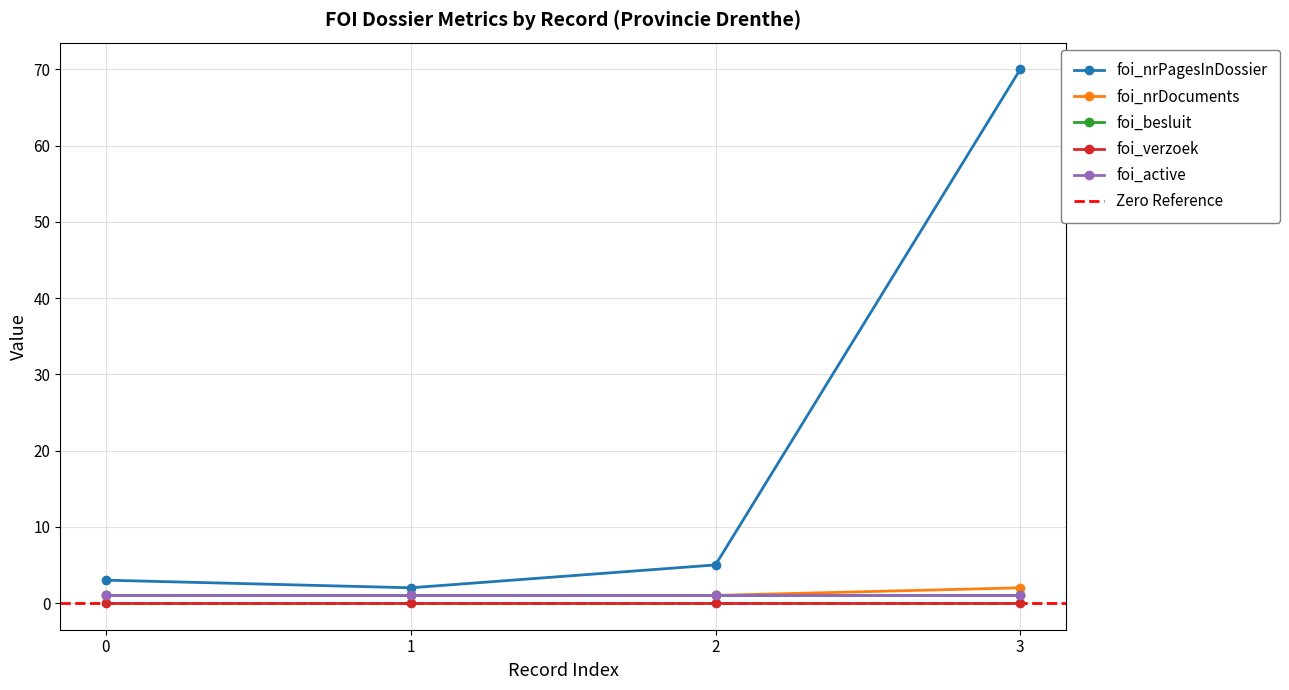

How many data points does each series have?

4